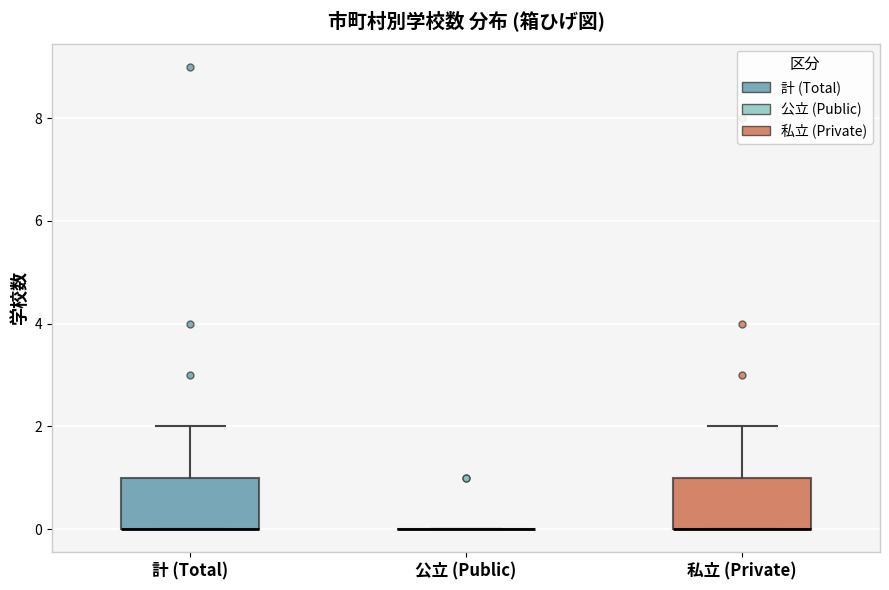

Where does the upper whisker of the box for 計 (Total) end on the y-axis? The values are not printed on the chart, so give them approximately, as read against the axis.

2